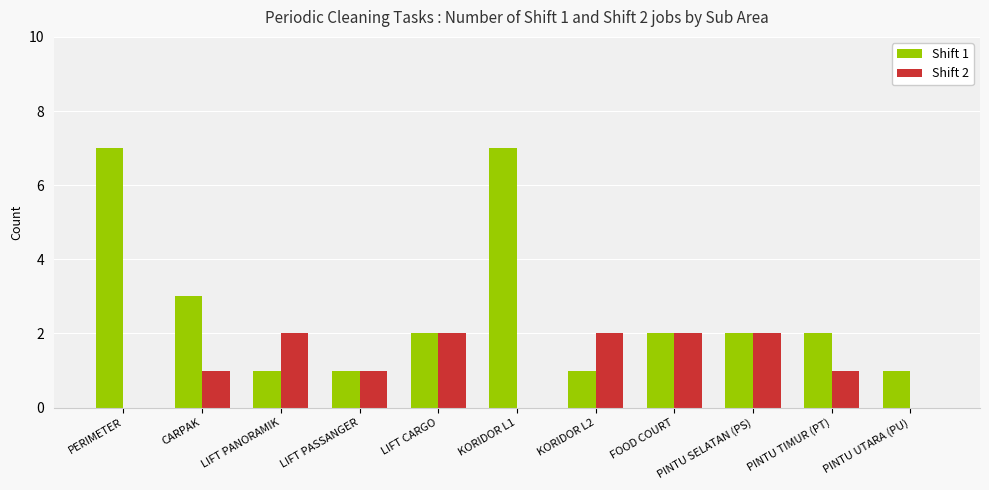

The value of Shift 1 at KORIDOR L1 is 7. True or false?

True